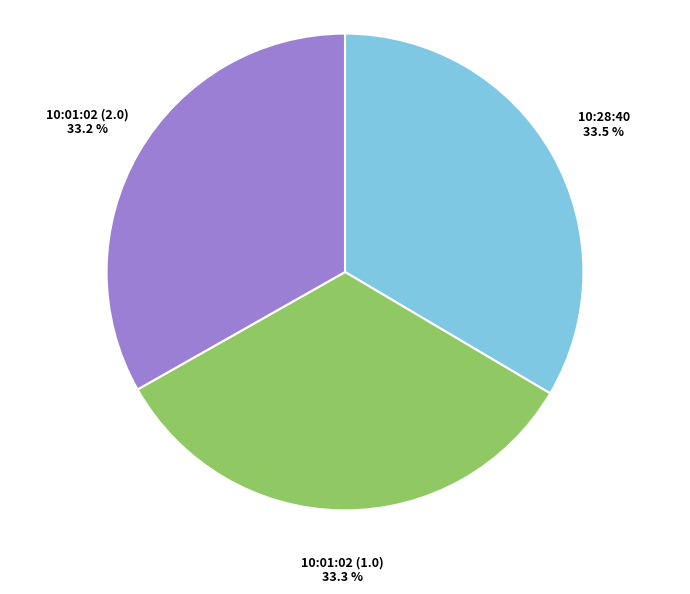

Approximately how many times larger is the value at 10:01:02 (2.0) compared to 10:01:02 (1.0)?

1.0